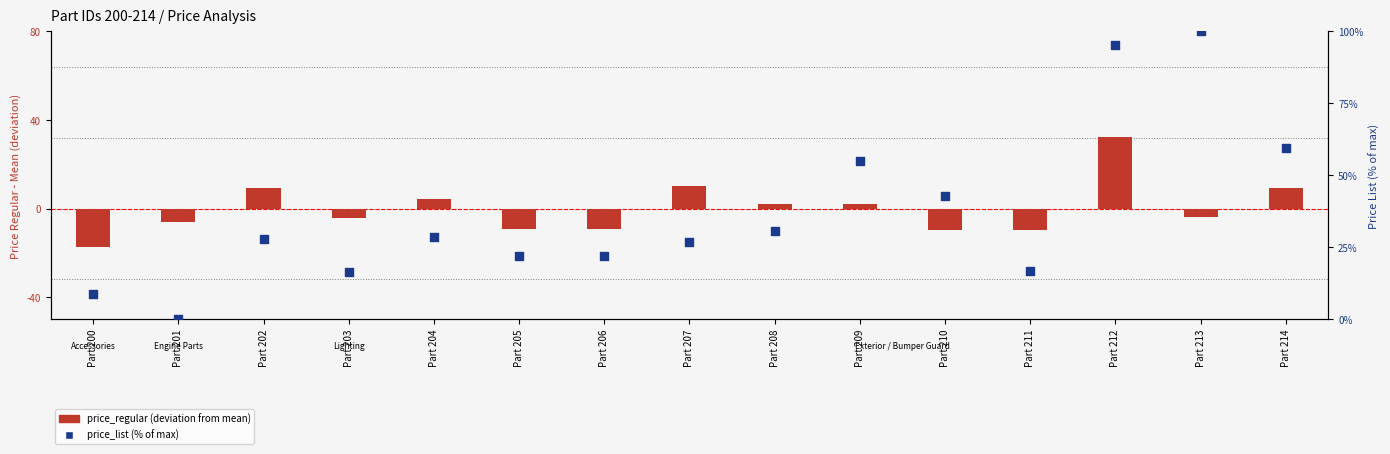

At how many categories does at least one series exceed 60?

2